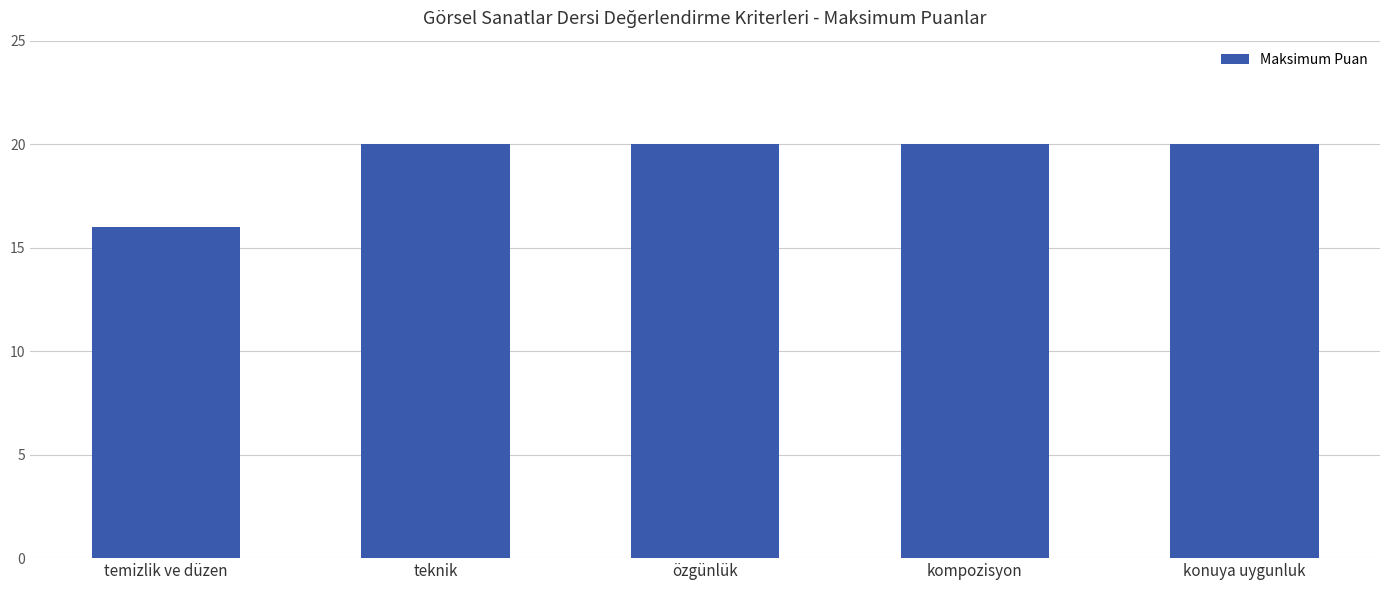

Are the bars grouped side by side (vs. stacked)?

No